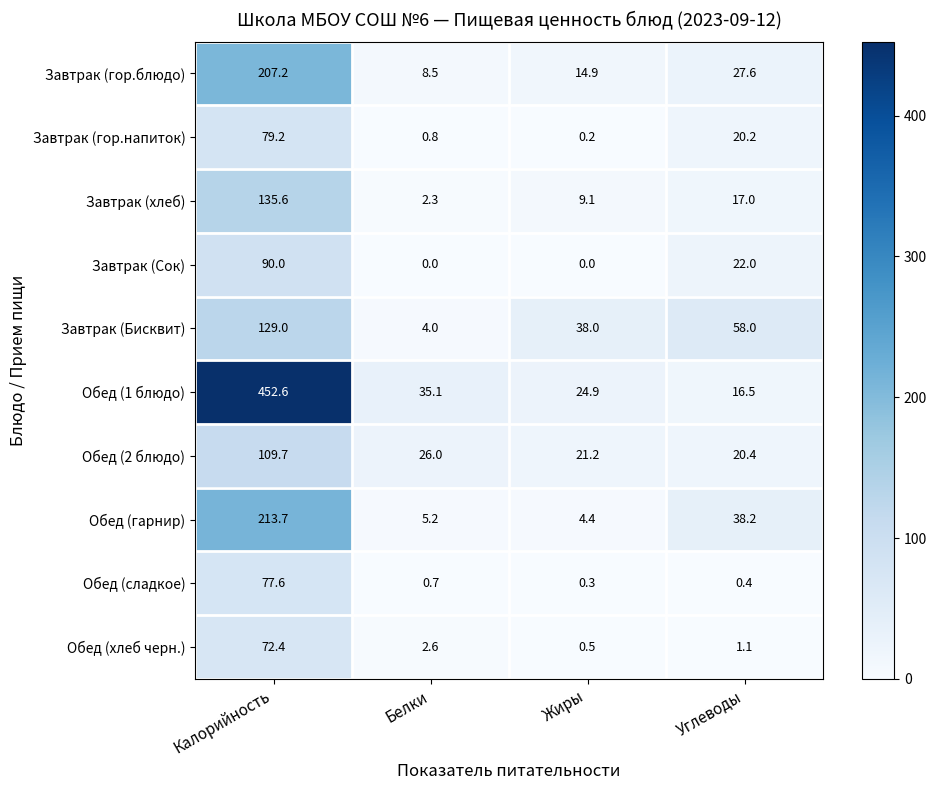

At which category is the sum across all series the highest?

Калорийность